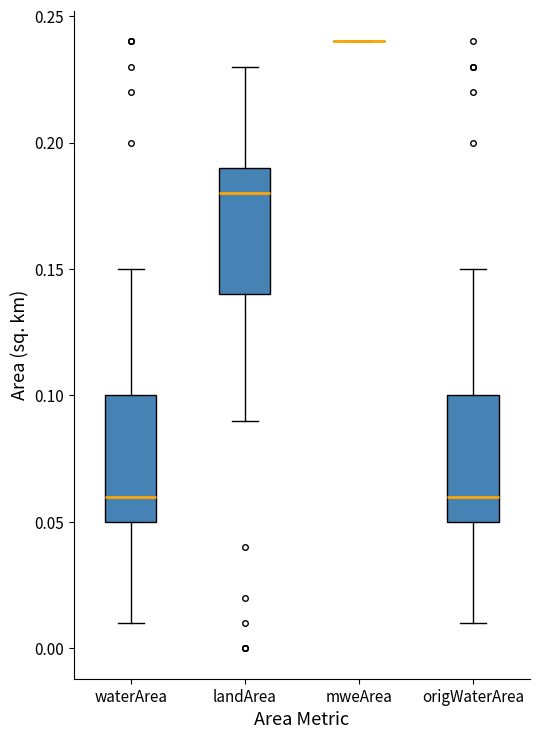

Where is the upper edge of the box for origWaterArea on the y-axis? The values are not printed on the chart, so give them approximately, as read against the axis.

0.10